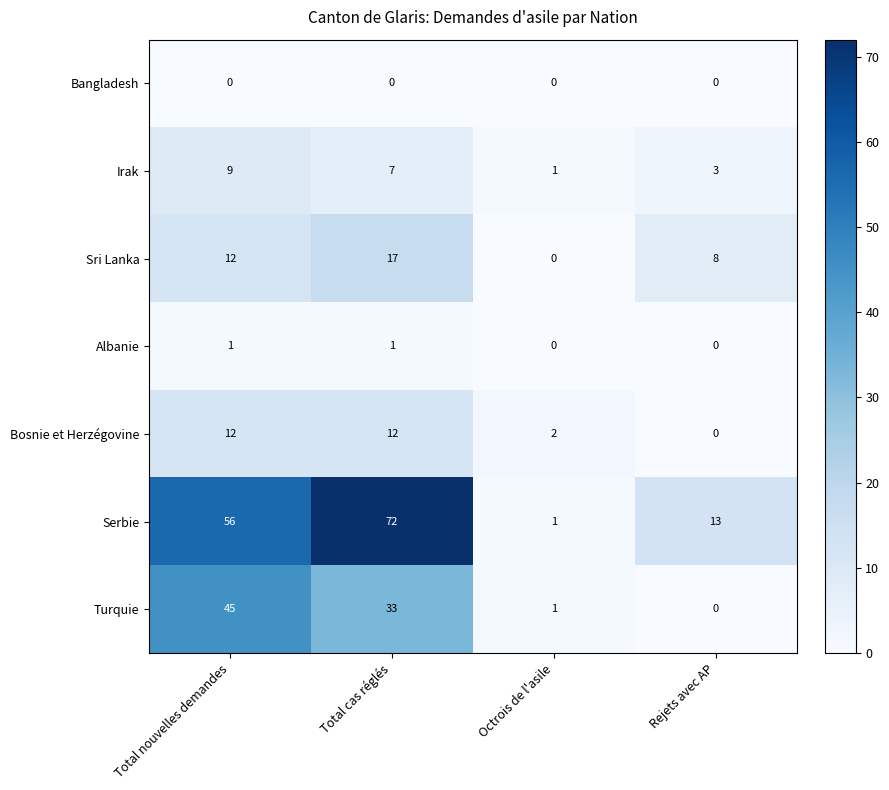

Reading right to left, list all the values displayed in this chart.

Bangladesh: 0	0	0	0
Irak: 3	1	7	9
Sri Lanka: 8	0	17	12
Albanie: 0	0	1	1
Bosnie et Herzégovine: 0	2	12	12
Serbie: 13	1	72	56
Turquie: 0	1	33	45